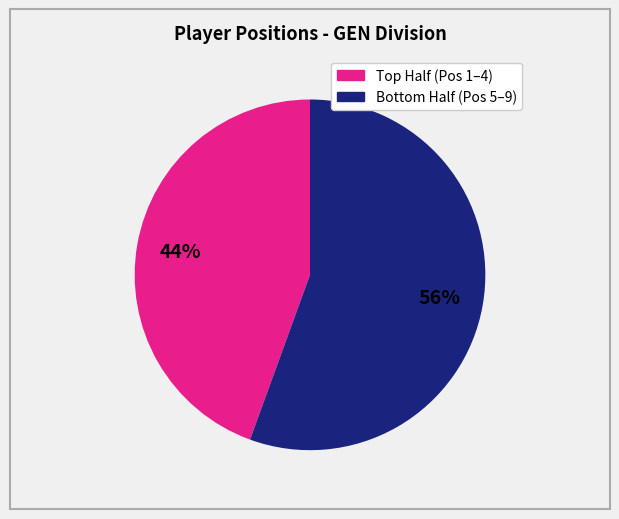

Is there any slice that represents more than half of the pie?

Yes